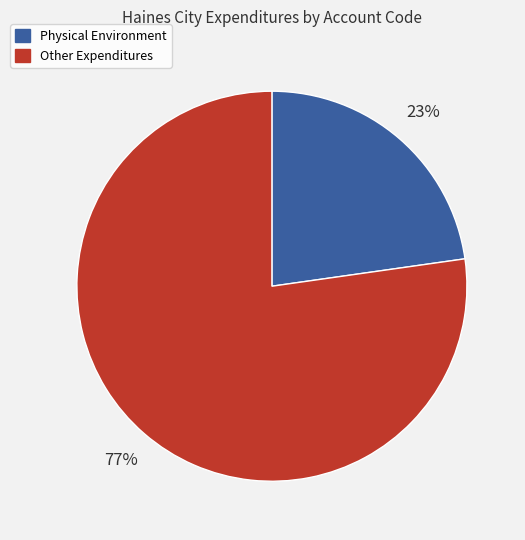

Is there a majority slice in this chart?

Yes